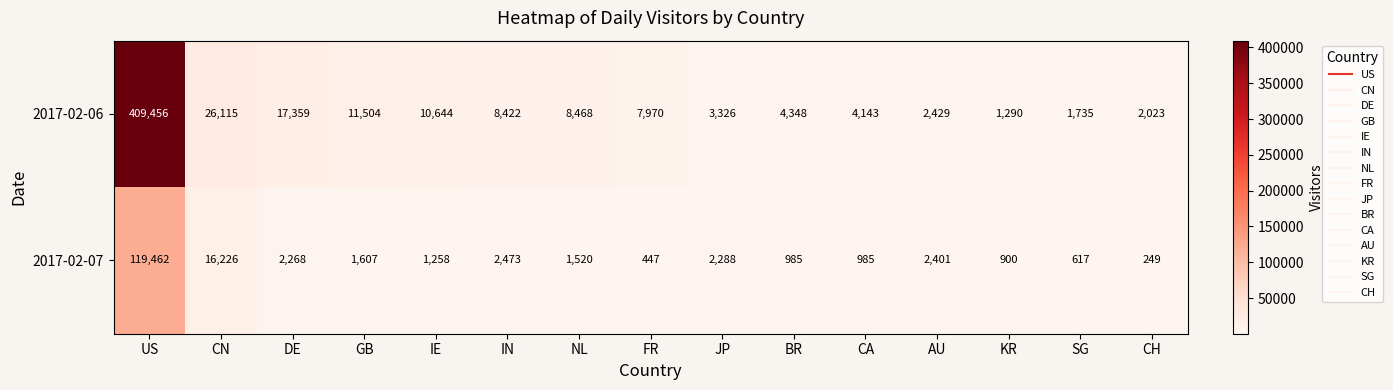

Which category has the lowest value in the 2017-02-06 series?

KR